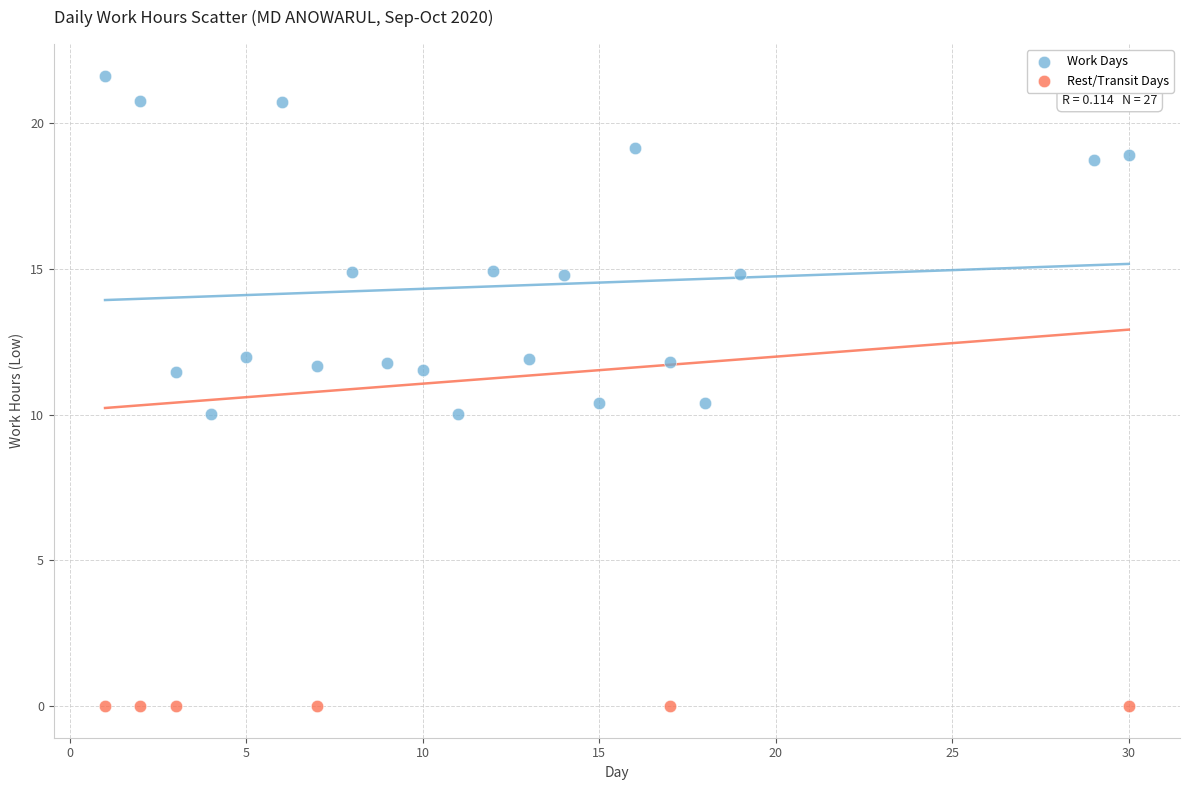

Which series reaches the minimum Y coordinate?

Rest/Transit Days